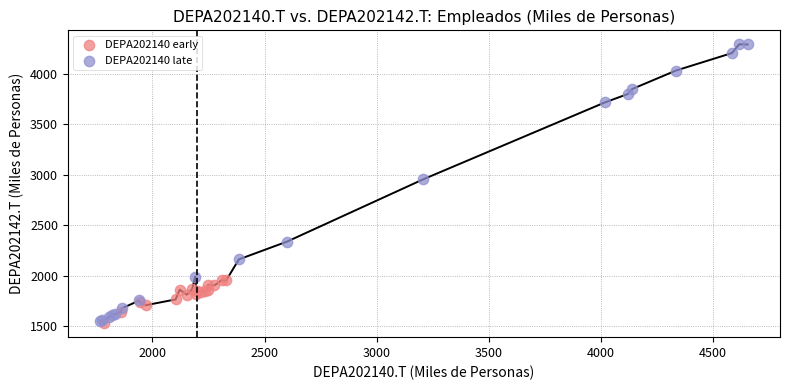

What are all the series names shown in the legend?

DEPA202140 early, DEPA202140 late